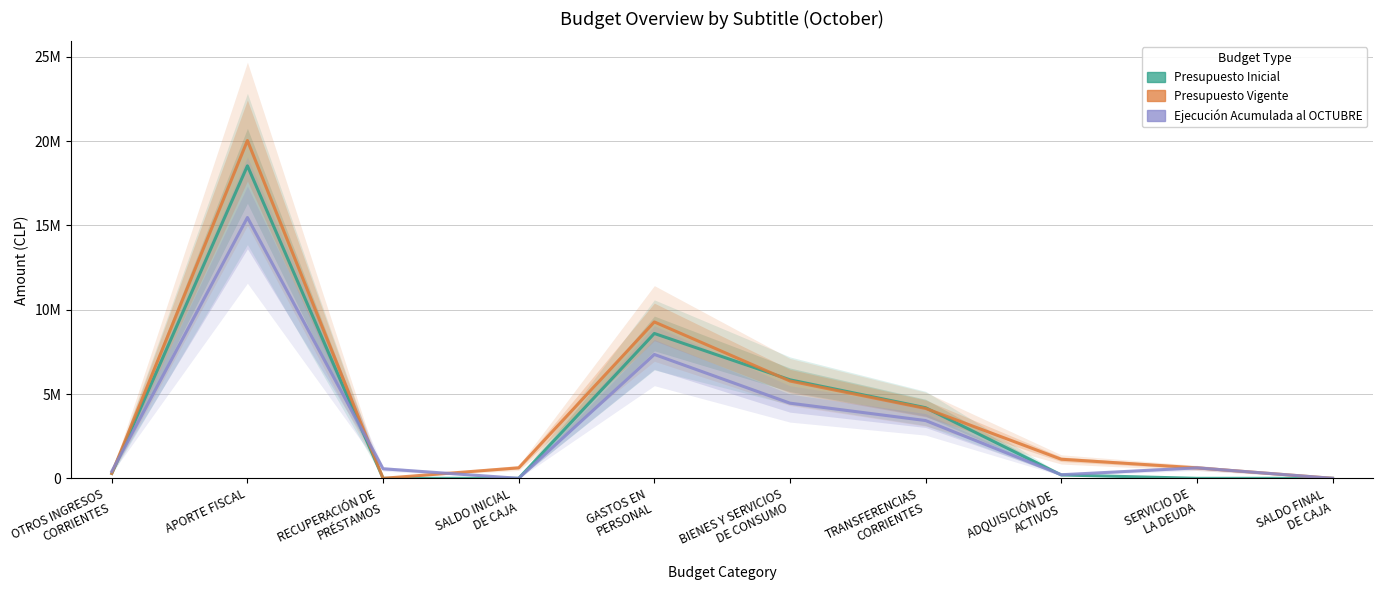

Reading left to right, transcribe all the data shown in this chart.

Presupuesto Inicial: OTROS INGRESOS
CORRIENTES=289290	APORTE FISCAL=18535183	RECUPERACIÓN DE
PRÉSTAMOS=0	SALDO INICIAL
DE CAJA=1010	GASTOS EN
PERSONAL=8592054	BIENES Y SERVICIOS
DE CONSUMO=5843805	TRANSFERENCIAS
CORRIENTES=4188014	ADQUISICIÓN DE
ACTIVOS=200600	SERVICIO DE
LA DEUDA=10	SALDO FINAL
DE CAJA=1000
Presupuesto Vigente: OTROS INGRESOS
CORRIENTES=289290	APORTE FISCAL=20035745	RECUPERACIÓN DE
PRÉSTAMOS=0	SALDO INICIAL
DE CAJA=623524	GASTOS EN
PERSONAL=9276526	BIENES Y SERVICIOS
DE CONSUMO=5771361	TRANSFERENCIAS
CORRIENTES=4144840	ADQUISICIÓN DE
ACTIVOS=1132308	SERVICIO DE
LA DEUDA=622524	SALDO FINAL
DE CAJA=1000
Ejecución Acumulada al OCTUBRE: OTROS INGRESOS
CORRIENTES=412936	APORTE FISCAL=15469741	RECUPERACIÓN DE
PRÉSTAMOS=566995	SALDO INICIAL
DE CAJA=0	GASTOS EN
PERSONAL=7347070	BIENES Y SERVICIOS
DE CONSUMO=4458375	TRANSFERENCIAS
CORRIENTES=3426590	ADQUISICIÓN DE
ACTIVOS=212620	SERVICIO DE
LA DEUDA=622524	SALDO FINAL
DE CAJA=0